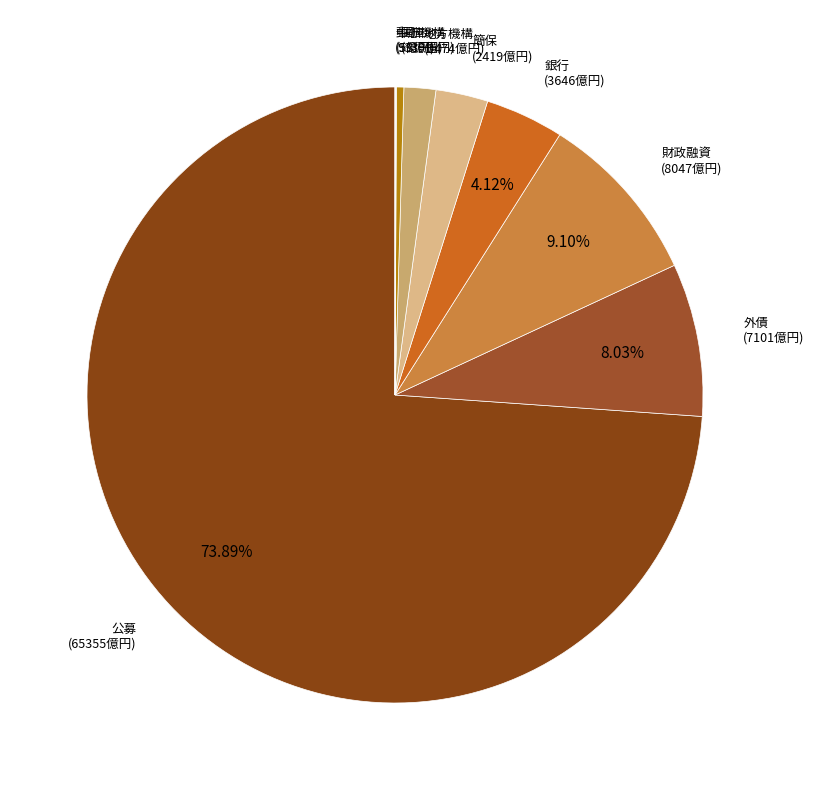

How many segments does this pie chart have?

9